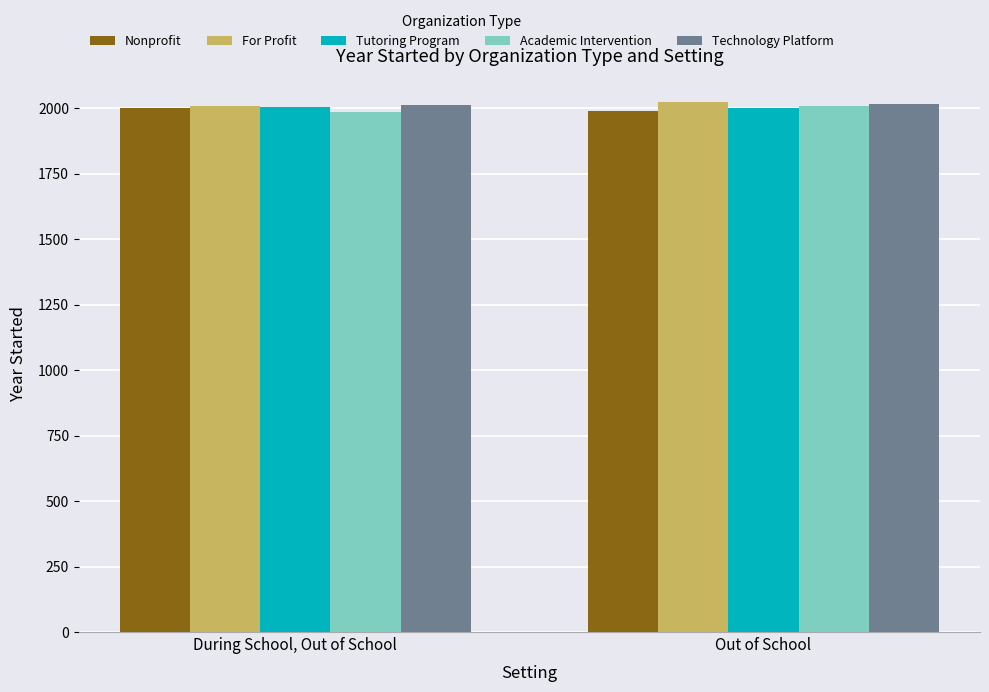

Count the Nonprofit values in the range 1990 to 2002.

2